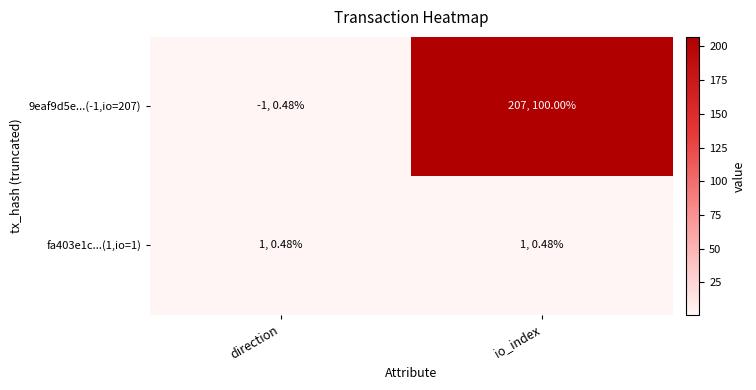

Reading left to right, extract all data points from this chart.

9eaf9d5e...(-1,io=207): direction=1	io_index=207
fa403e1c...(1,io=1): direction=1	io_index=1